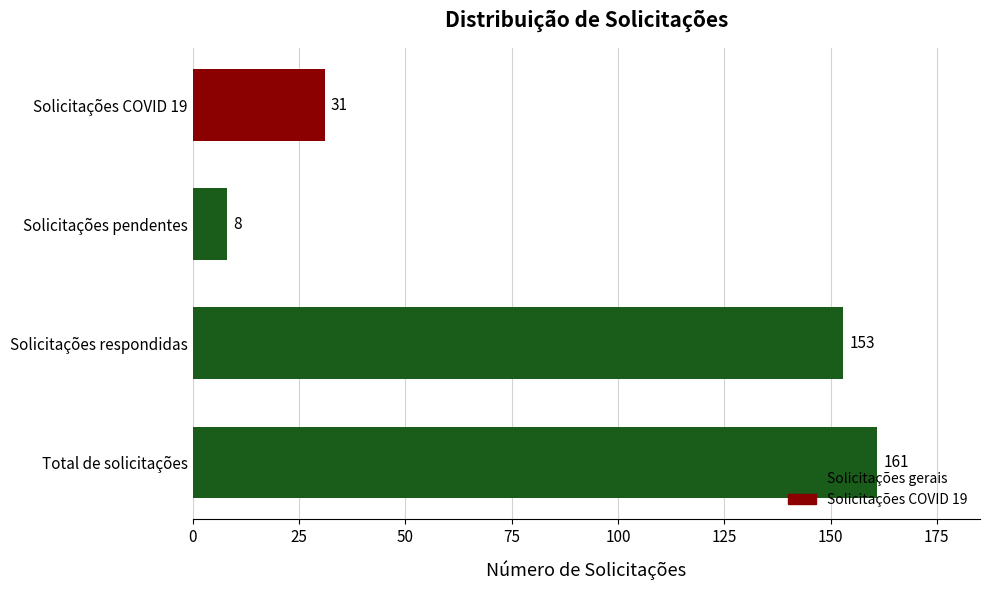

Which has a higher value, Solicitações respondidas or Solicitações COVID 19?

Solicitações respondidas